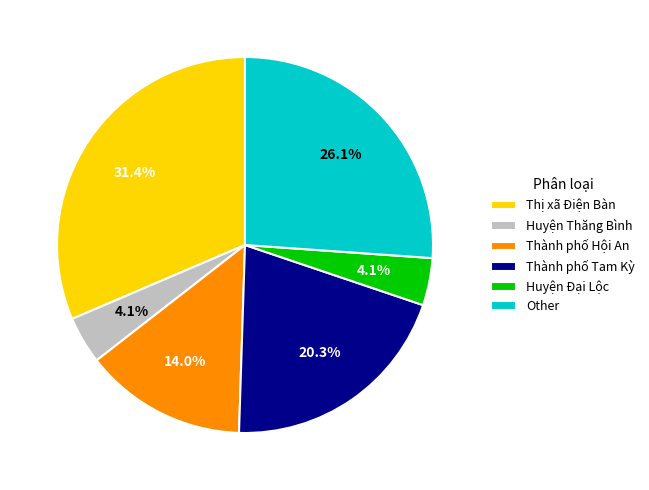

How many segments does this pie chart have?

6